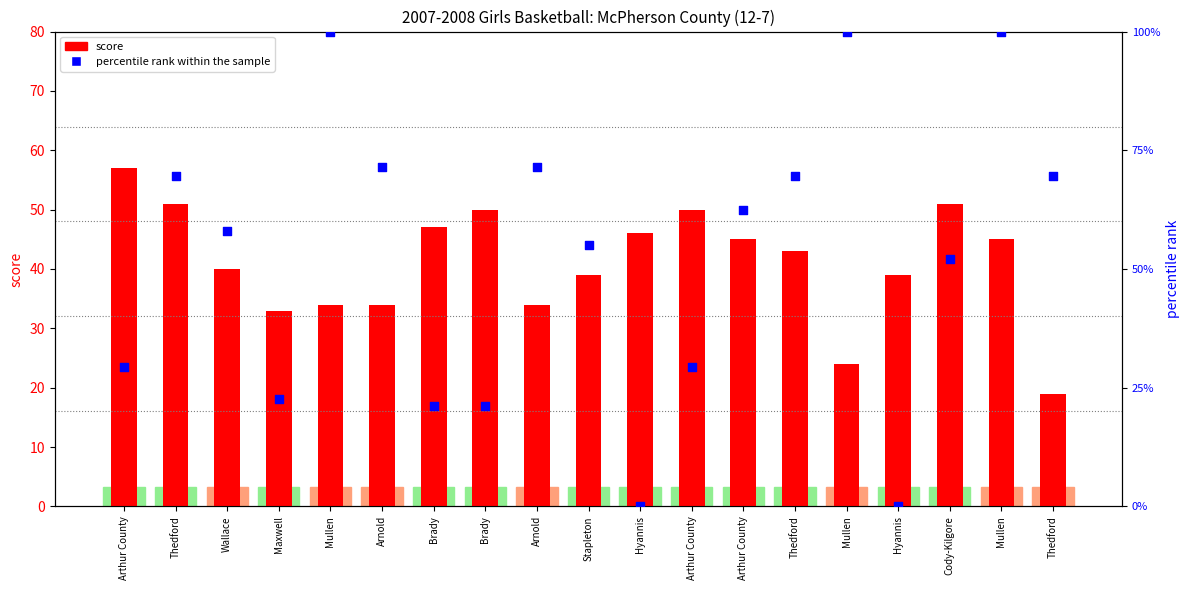

Which series reaches the maximum Y coordinate?

percentile rank within the sample